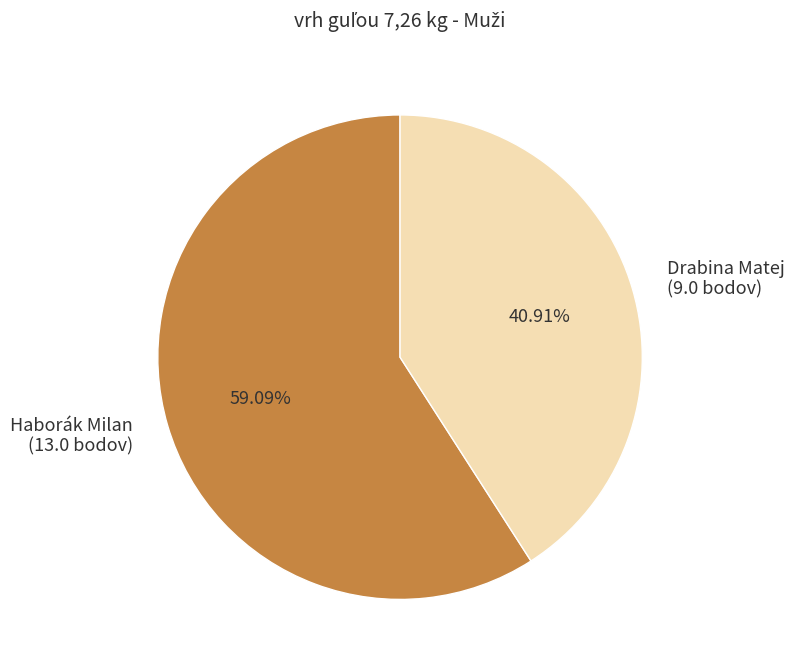

Count the number of slices in the pie.

2